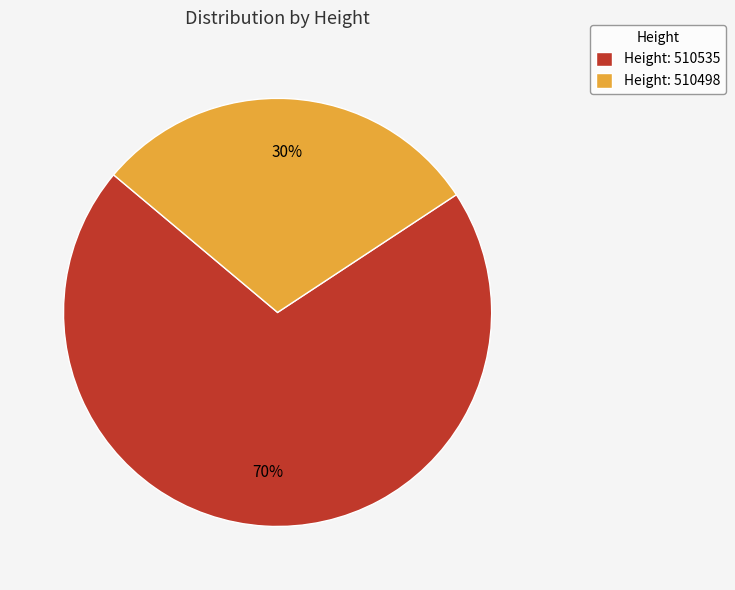

Is there any slice that represents more than half of the pie?

Yes